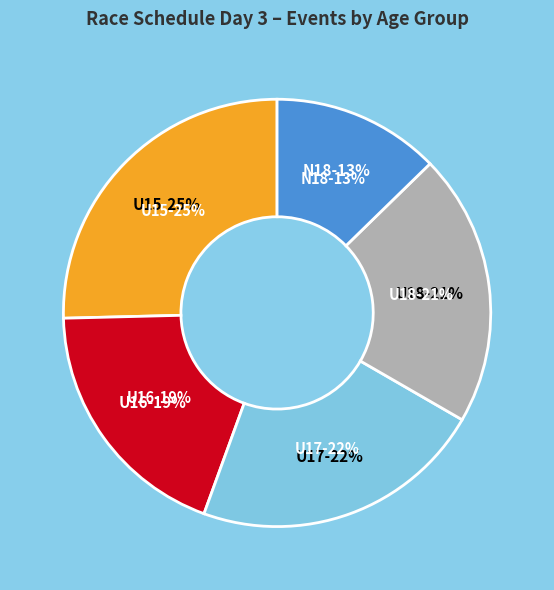

Combined, do Girls U17 and Girls U18 account for over 50%?

No